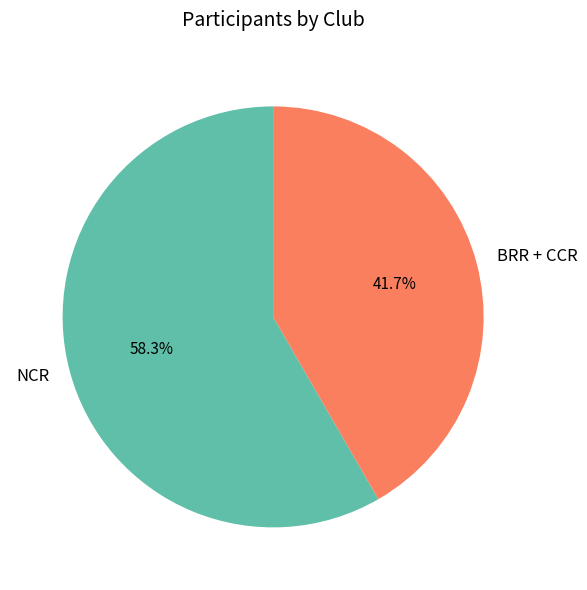

Approximately how many times larger is the value at BRR + CCR compared to NCR?

0.7